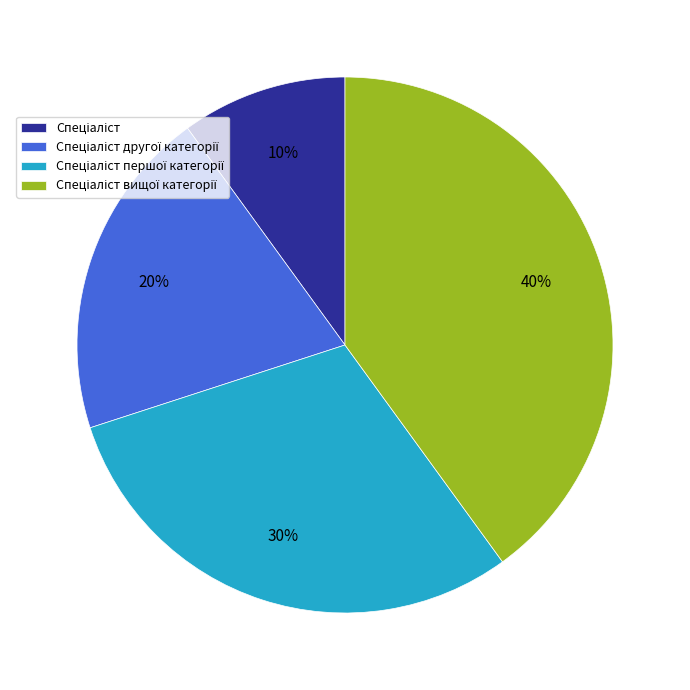

Is there any slice that represents more than half of the pie?

No